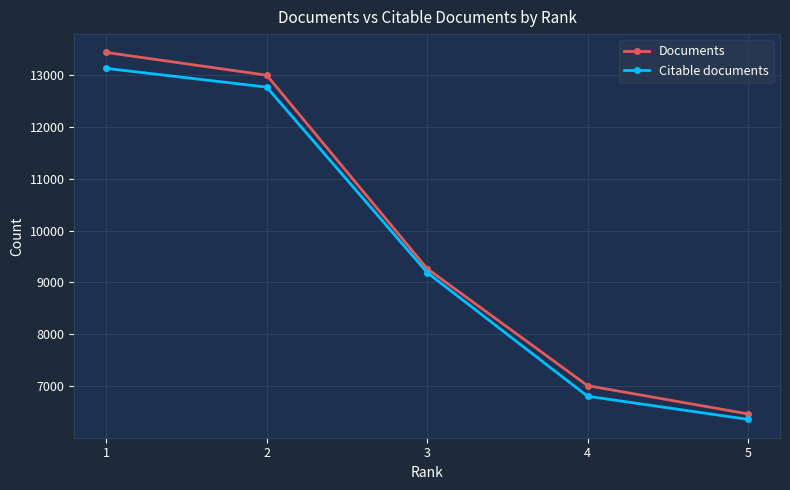

Reading left to right, what are all the values shown in this chart?

Documents: 13432	12993	9267	7012	6468
Citable documents: 13125	12764	9191	6808	6362